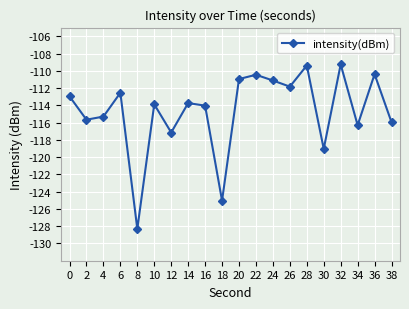

The value at 18 is -41.0. True or false?

False